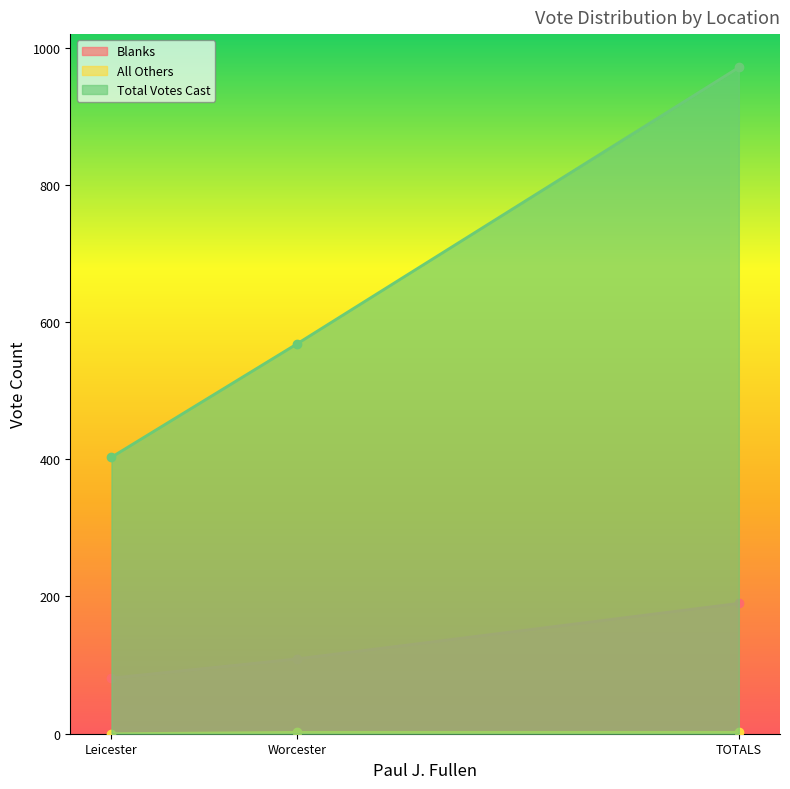

What is the average value of the Total Votes Cast series?

647